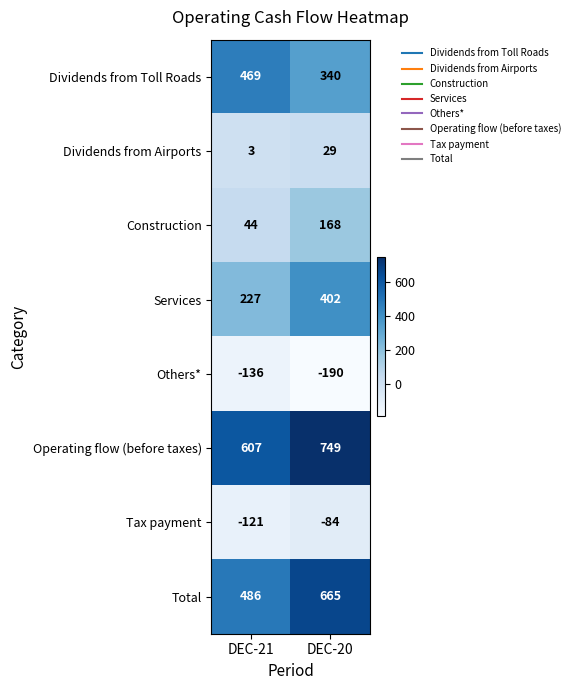

At how many categories does at least one series exceed 363?

2